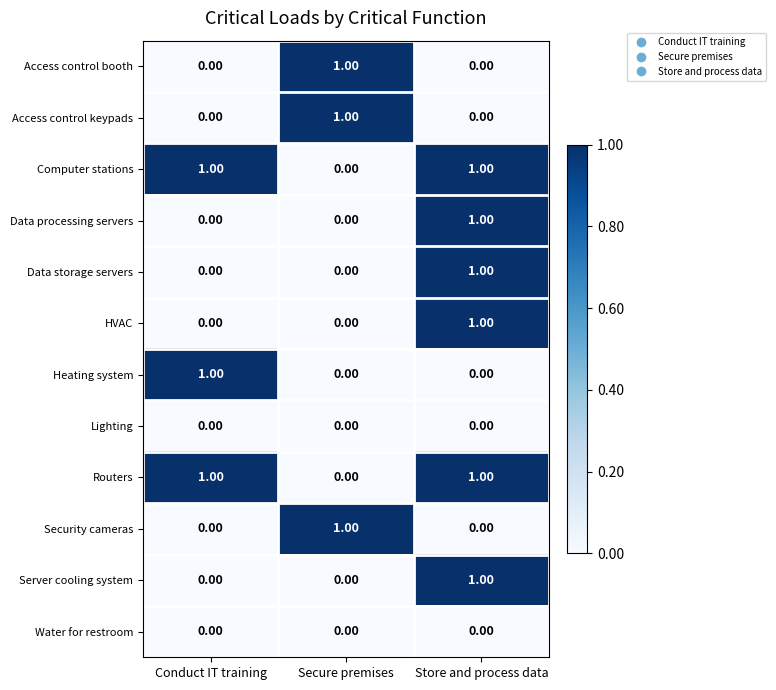

Which category has the highest value in the Access control keypads series?

Secure premises